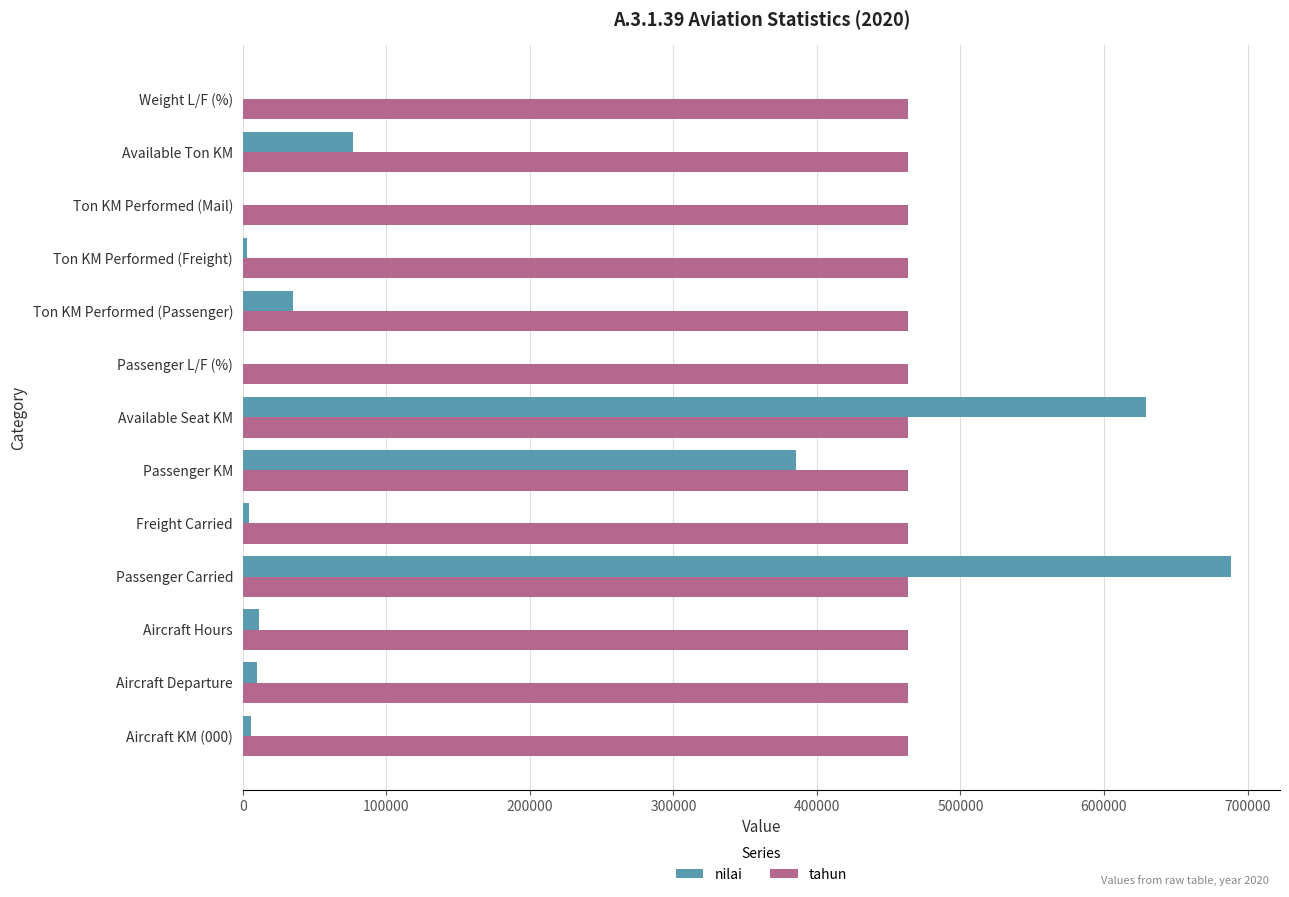

Is it true that tahun equals 258816.1 at Aircraft Departure?

False